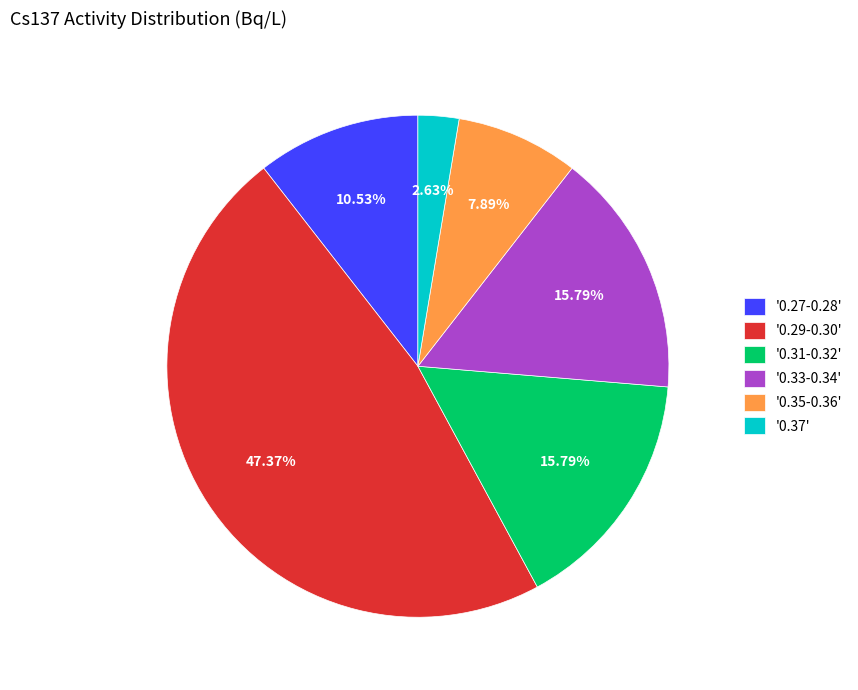

How many slices are in this pie chart?

6